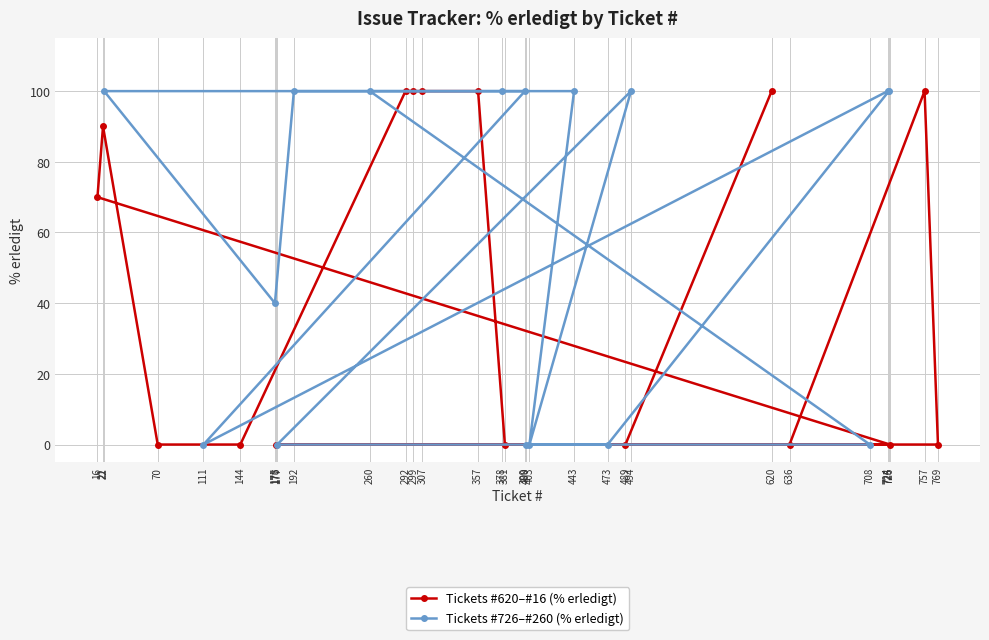

Which series has the widest spread of values?

Tickets #620–#16 (% erledigt)